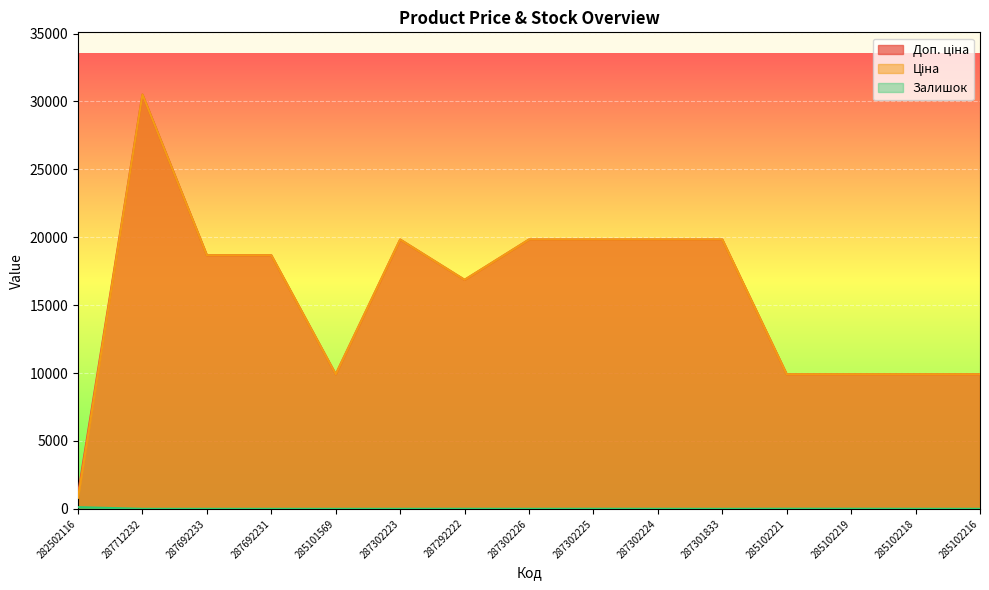

What is the sum of all Залишок values?

157.0